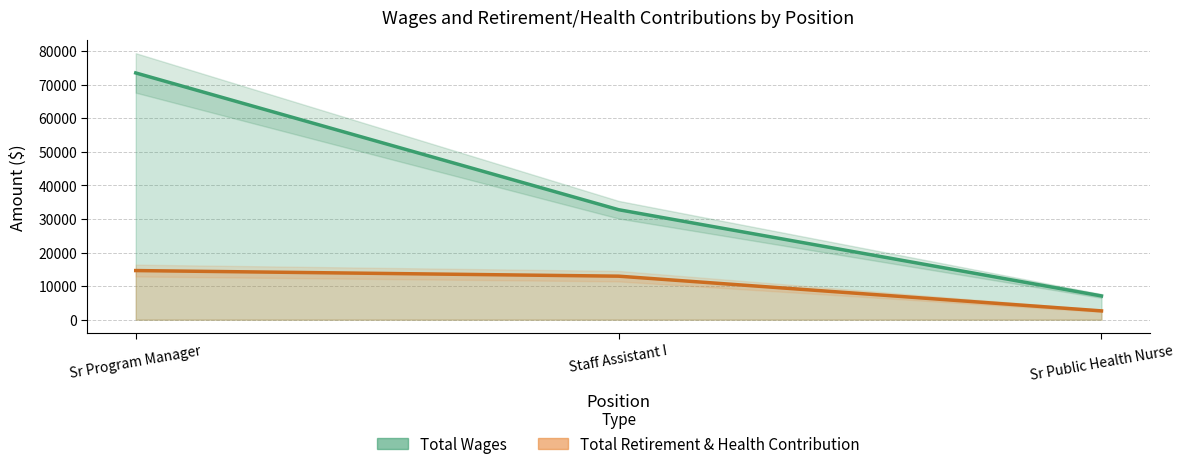

What is the total value across all series at Sr Program Manager?

88102